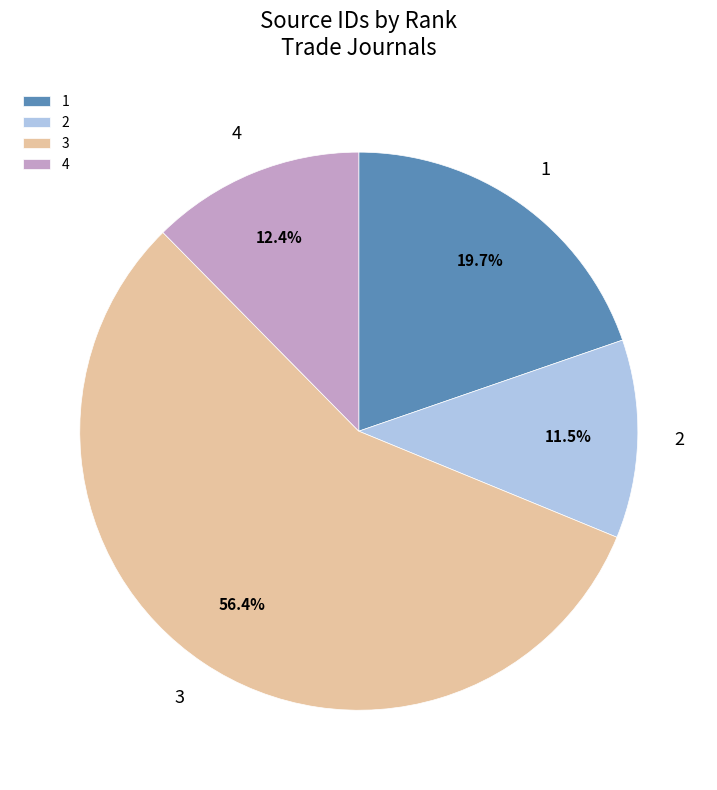

To the nearest percent, what percentage of the pie is 1?

20%